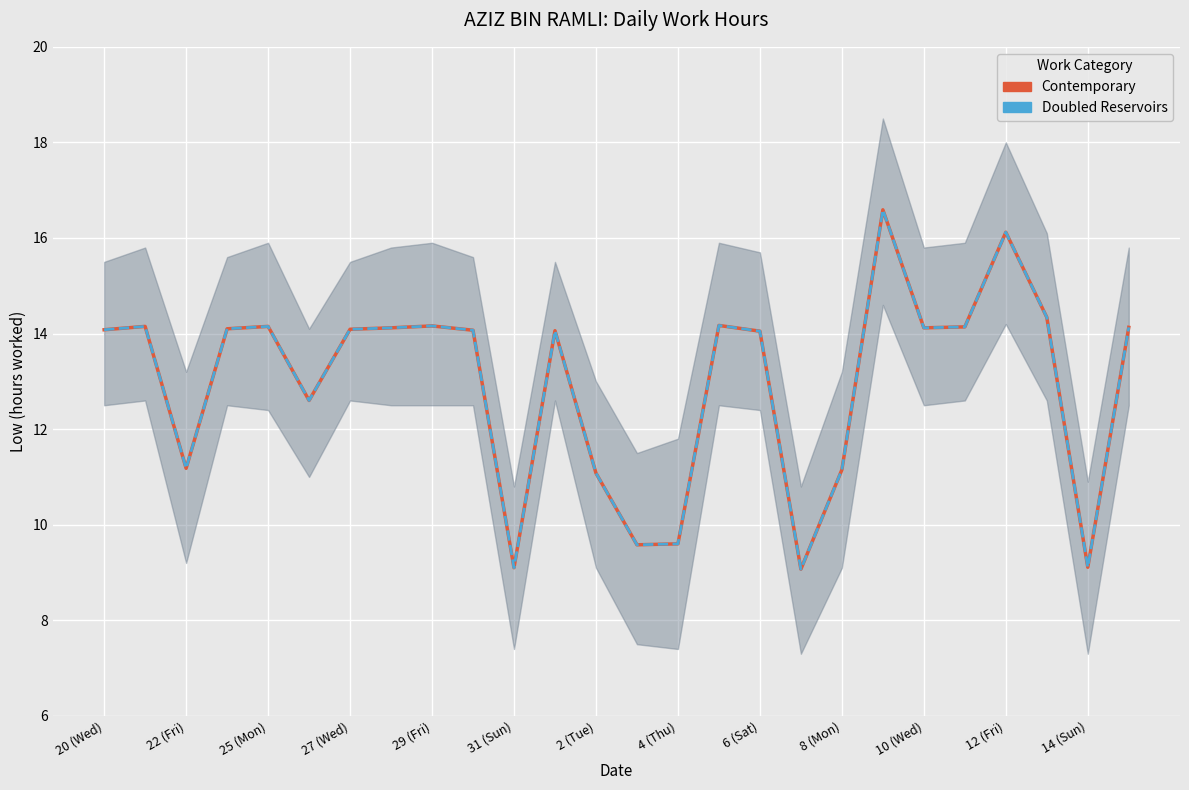

Reading right to left, extract all data points from this chart.

Contemporary: 14.1	9.1	14.3	16.1	14.1	14.1	16.6	11.2	9.1	14.1	14.2	9.6	9.6	11.1	14.1	9.1	14.1	14.2	14.1	14.1	12.6	14.2	14.1	11.2	14.2	14.1
Doubled Reservoirs: 14.1	9.1	14.3	16.1	14.1	14.1	16.6	11.2	9.1	14.1	14.2	9.6	9.6	11.1	14.1	9.1	14.1	14.2	14.1	14.1	12.6	14.2	14.1	11.2	14.2	14.1